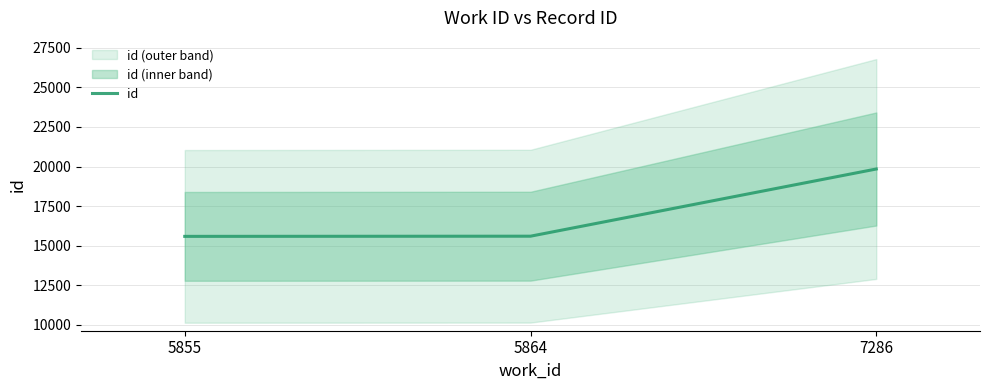

What is the minimum value shown in the chart?

15587